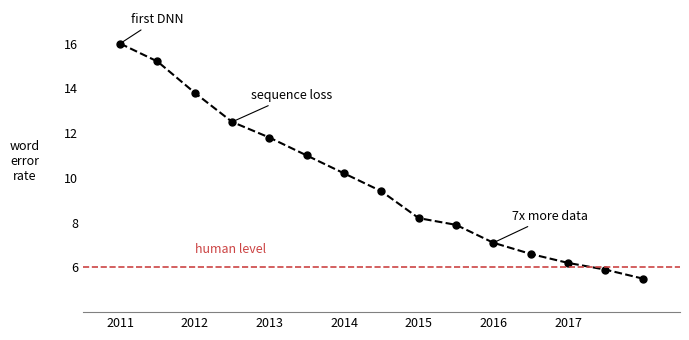

What is the ratio of the value at 2014 to the value at 2017?

1.6